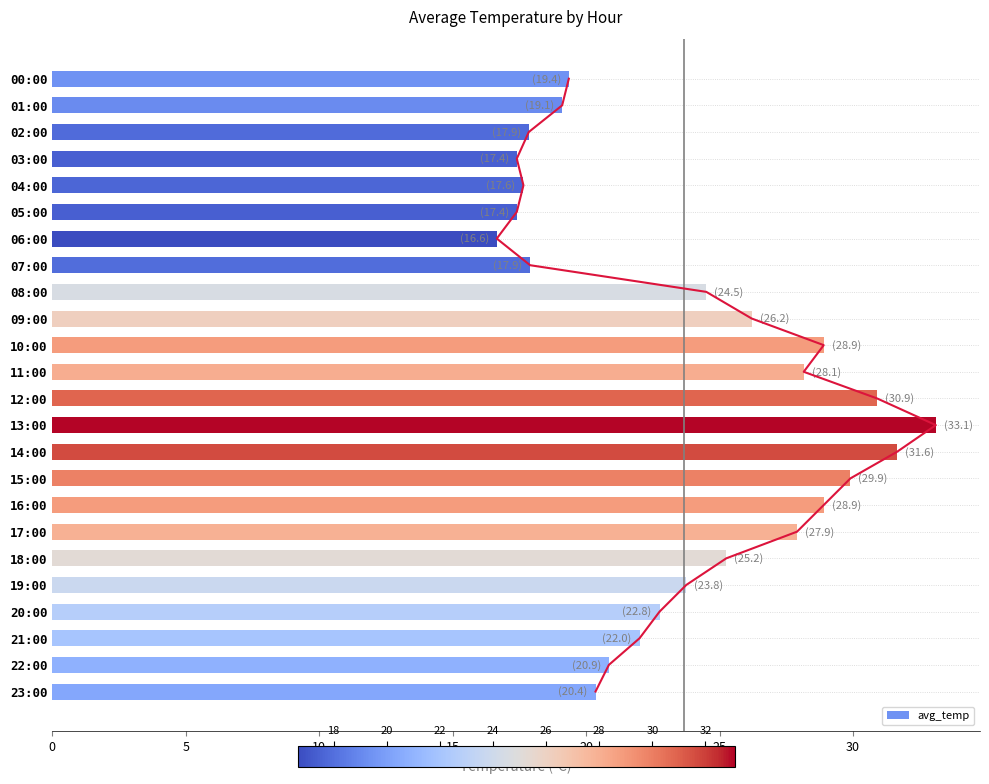

Is it true that avg_temp equals 25.9 at 04:00?

False